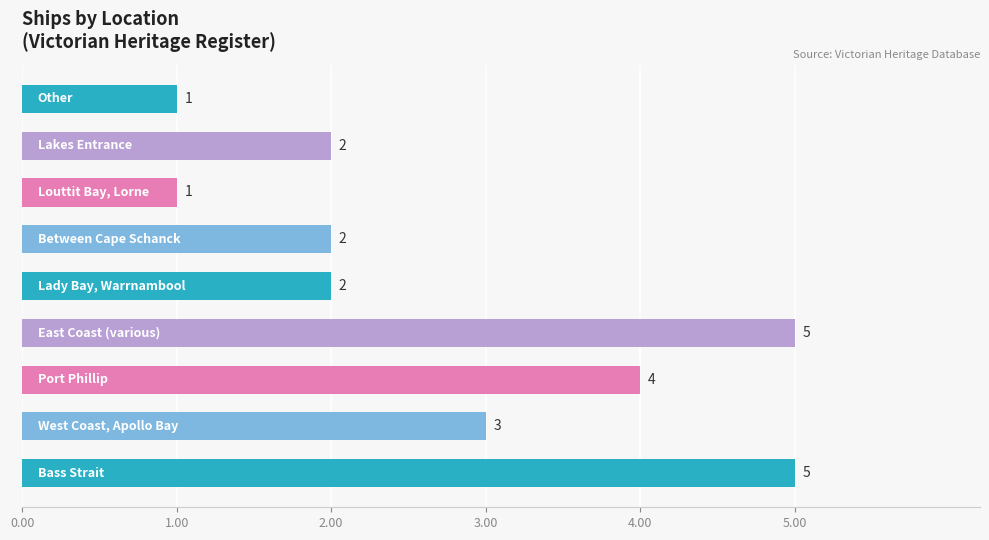

What is the average value?

3